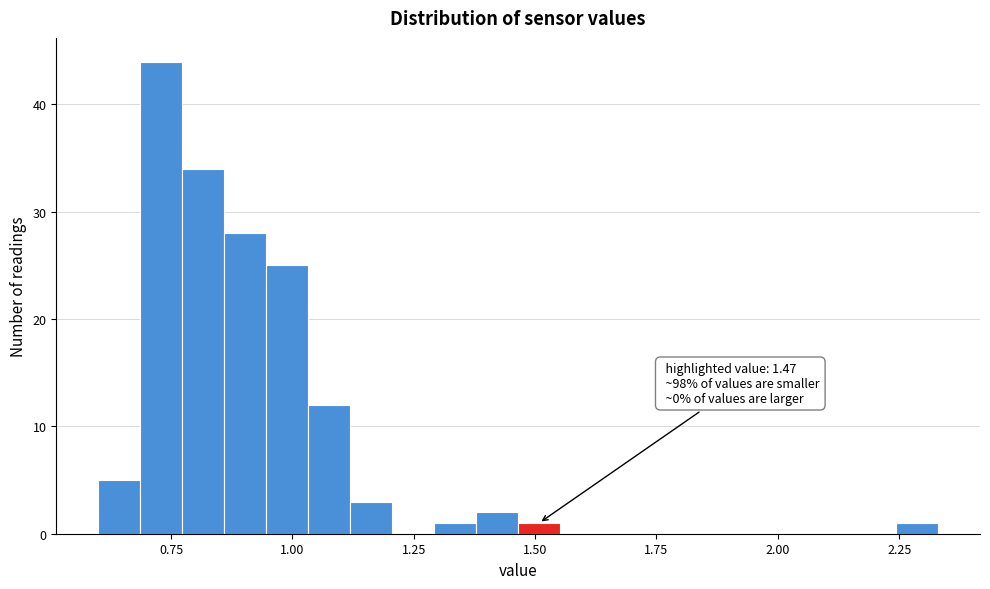

Read against the x-axis, roughly where is the centre of the tallest bar?

0.75